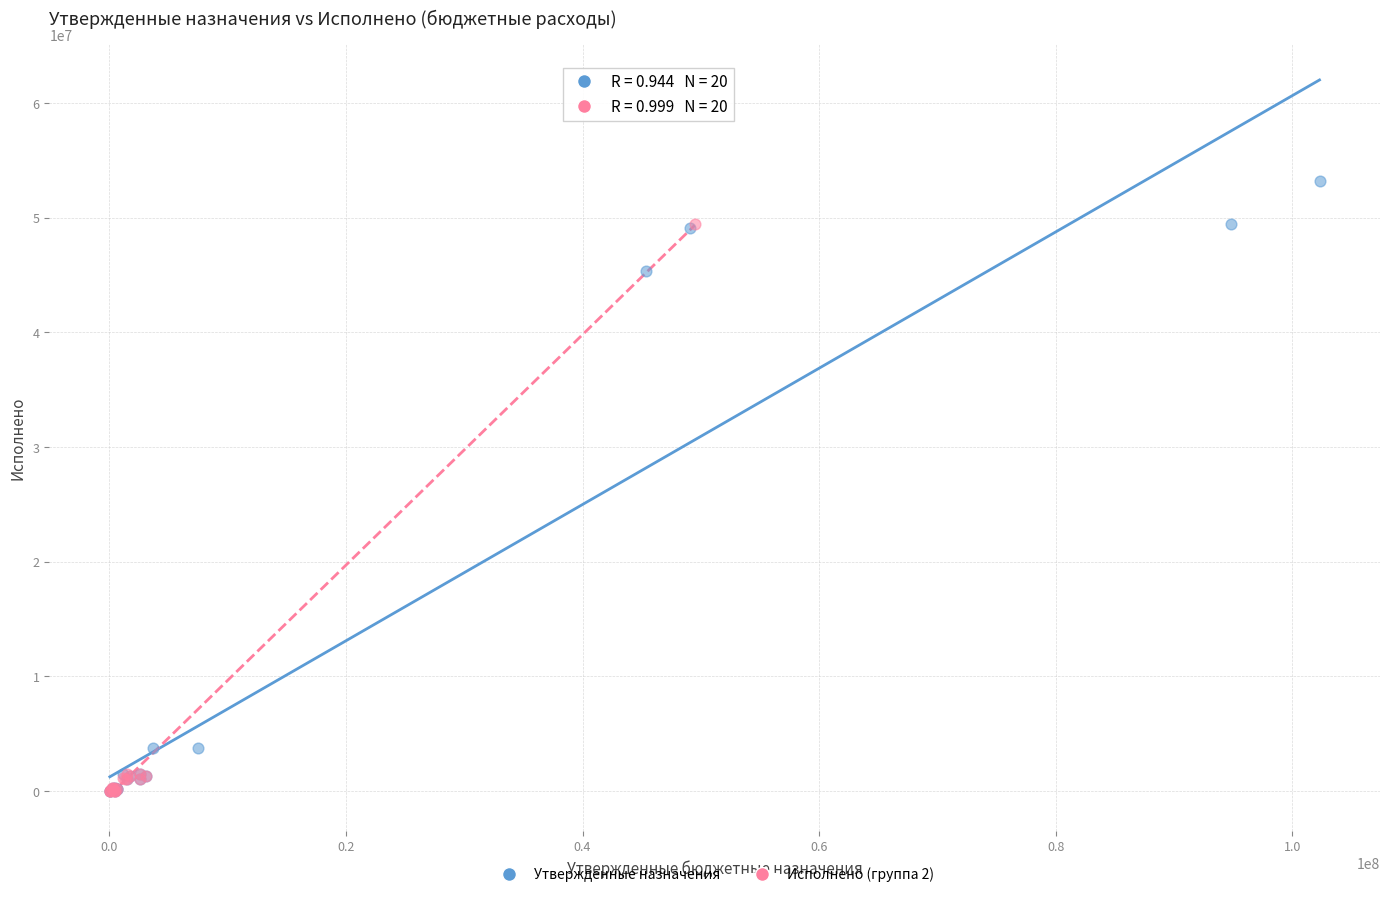

Which series has the widest spread of Y values?

Утвержденные назначения